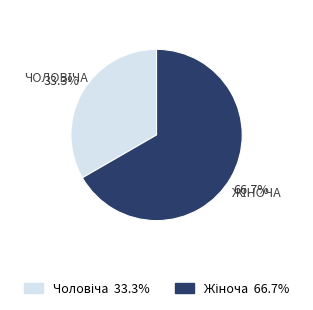

Count the number of slices in the pie.

2